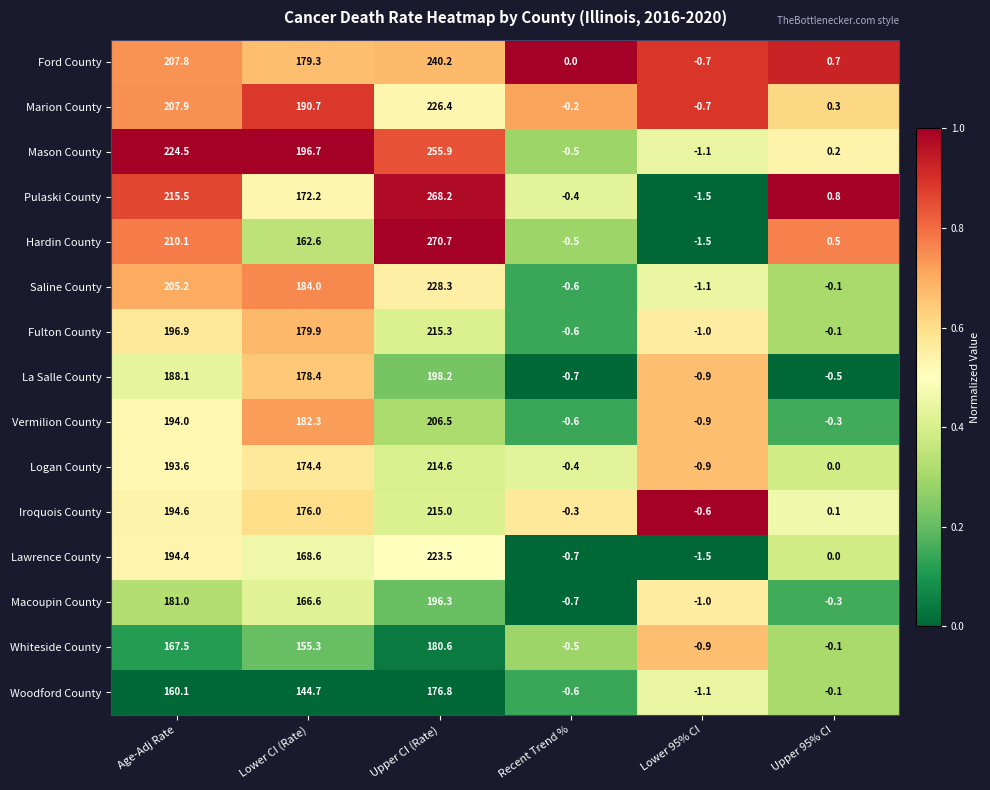

What value does the Macoupin County series have at Lower CI (Rate)?

166.6